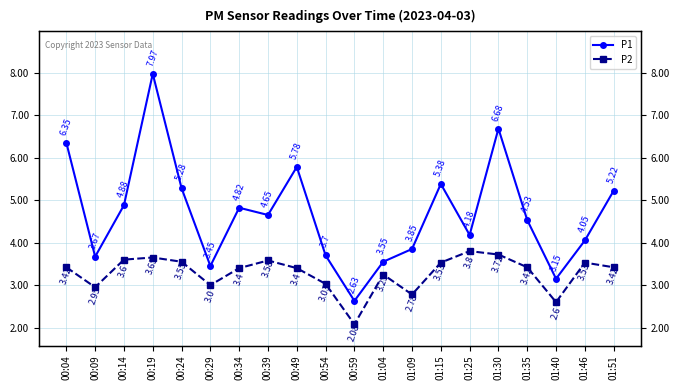

How many interior local valleys does the P1 series have?

6